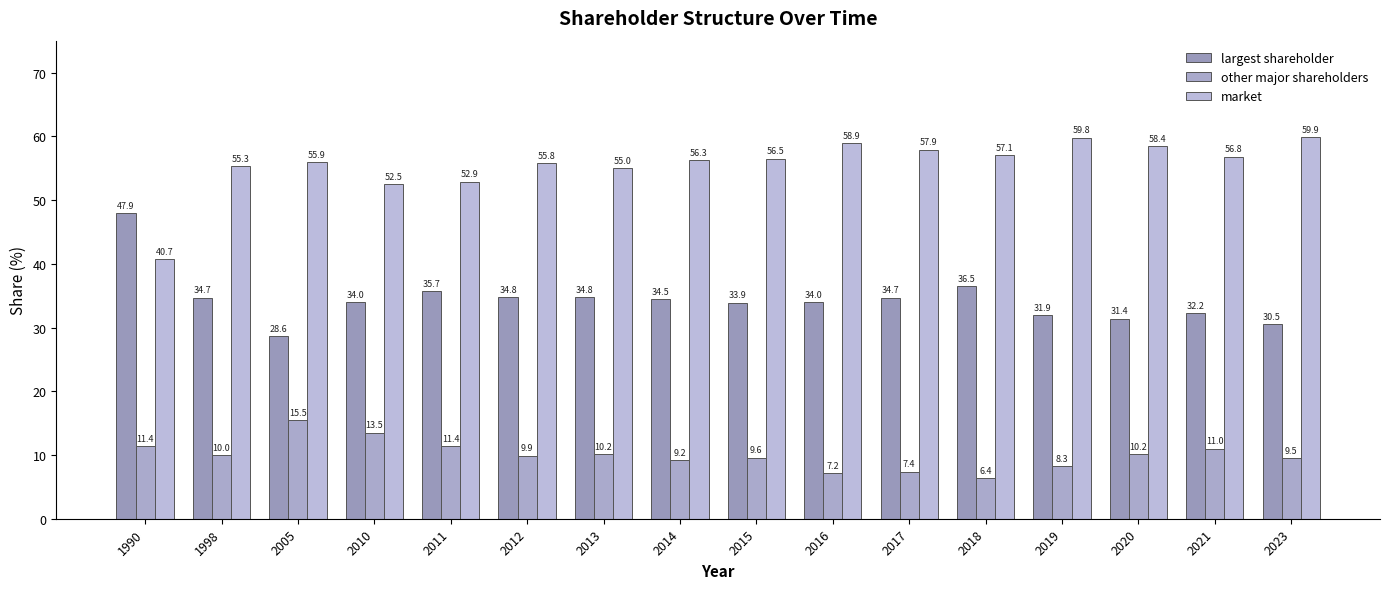

What is the difference between the market values at 2015 and 2018?

0.6